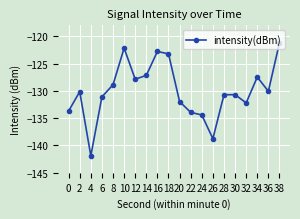

The value at 14 is -169.2. True or false?

False